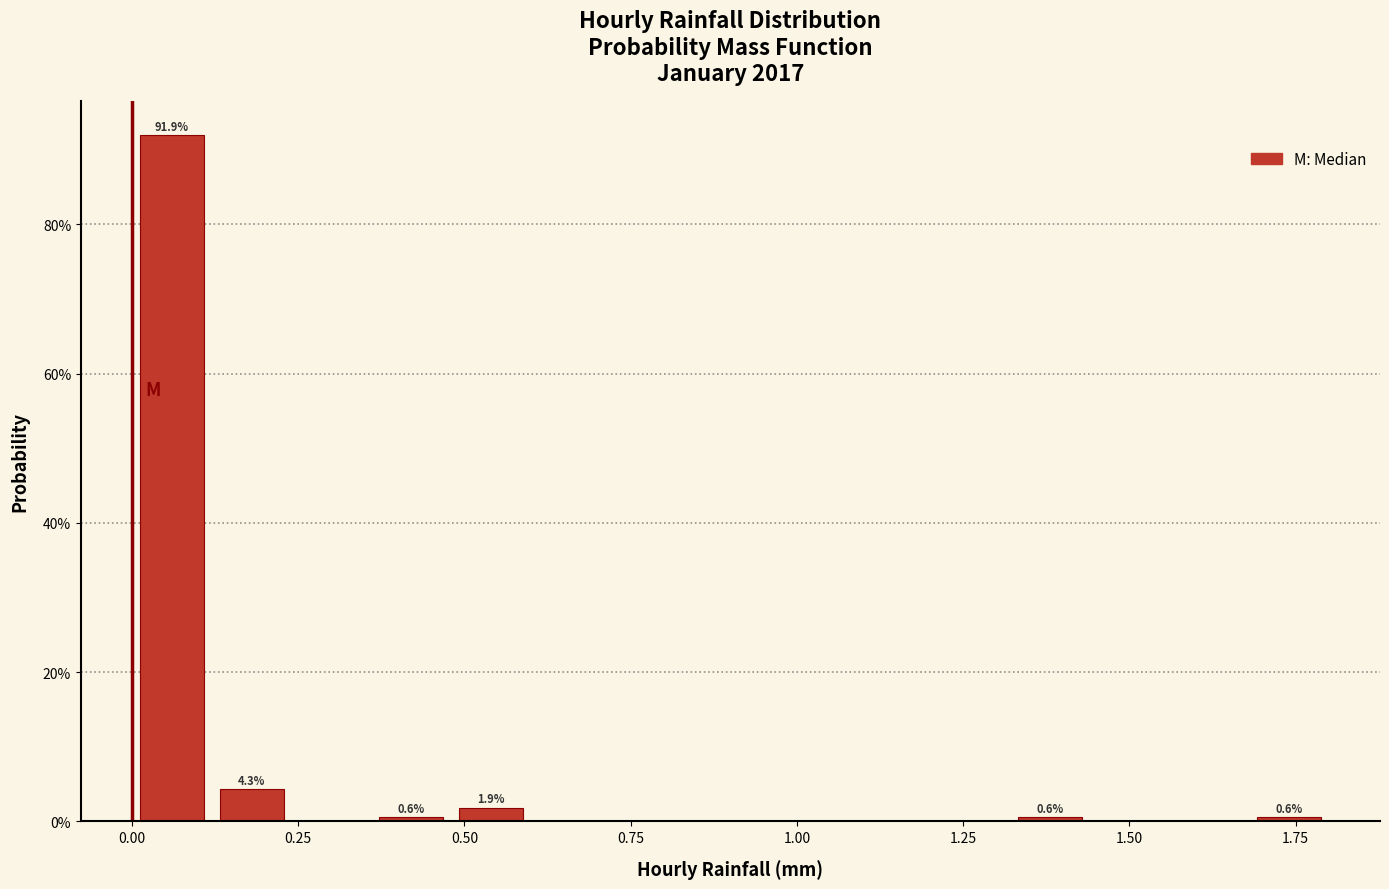

Read against the x-axis, roughly where is the centre of the tallest bar?

0.05